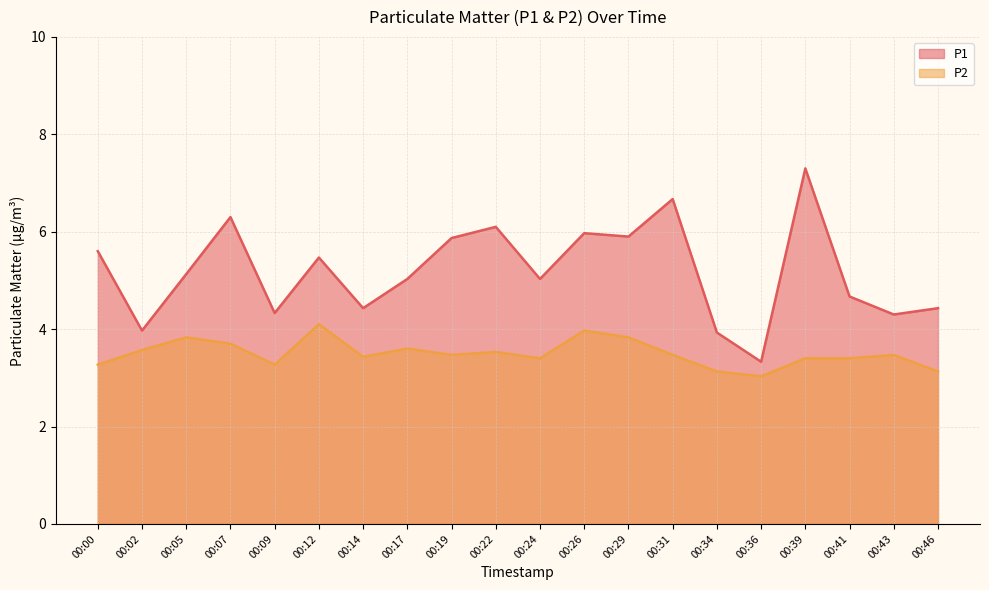

True or false: P1 has a value of 4.0 at 00:02.

True